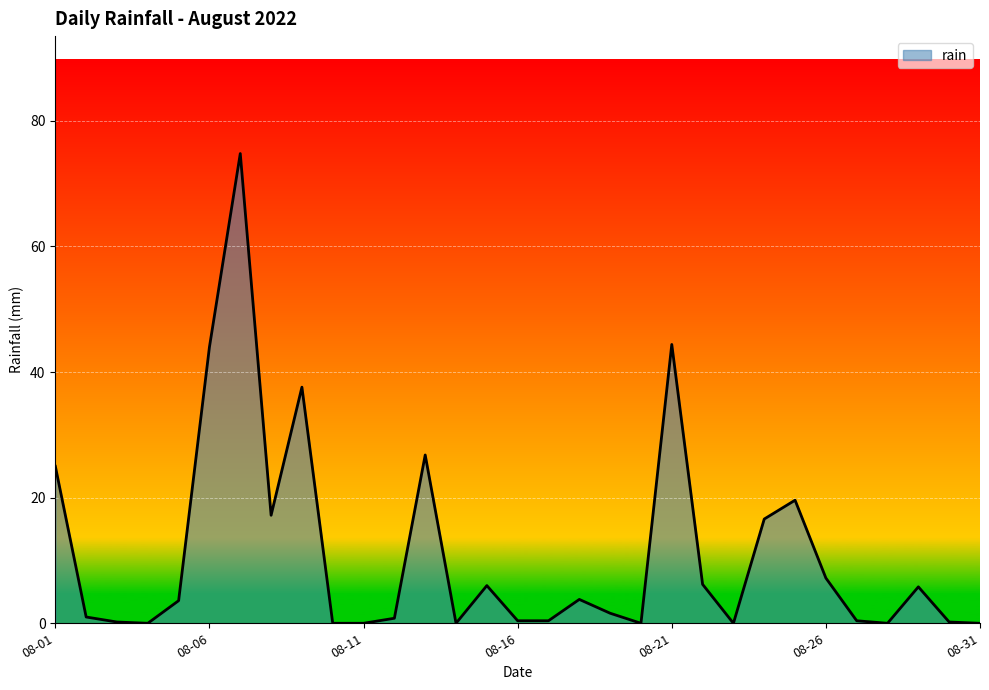

What is the difference between the maximum and minimum values?

74.8